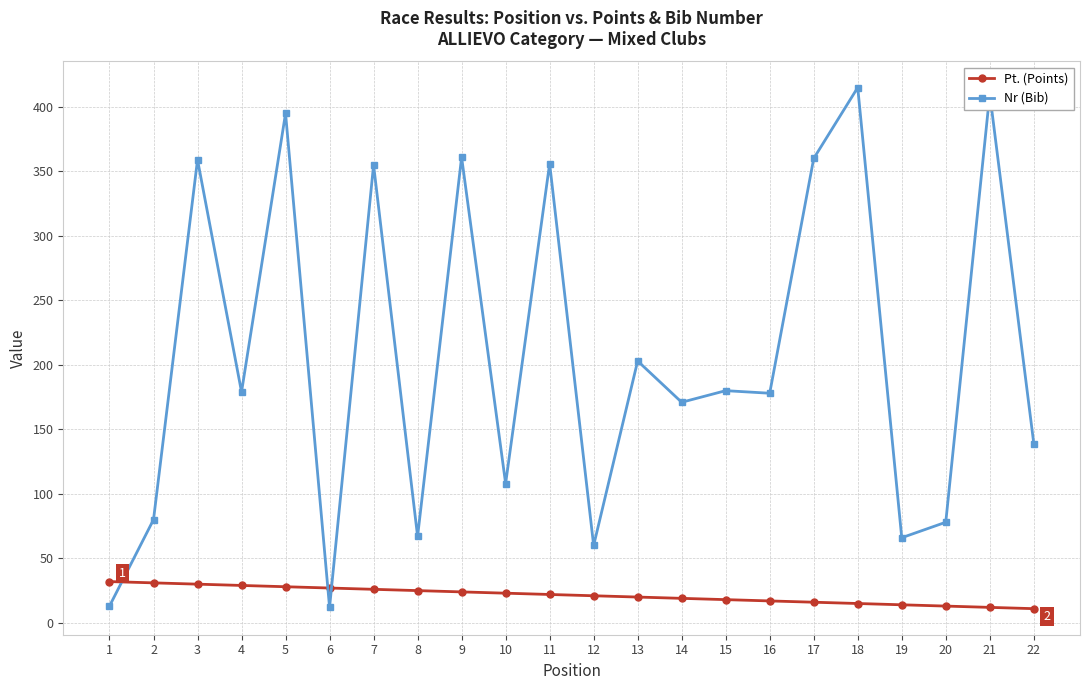

Count the number of data series in this chart.

2